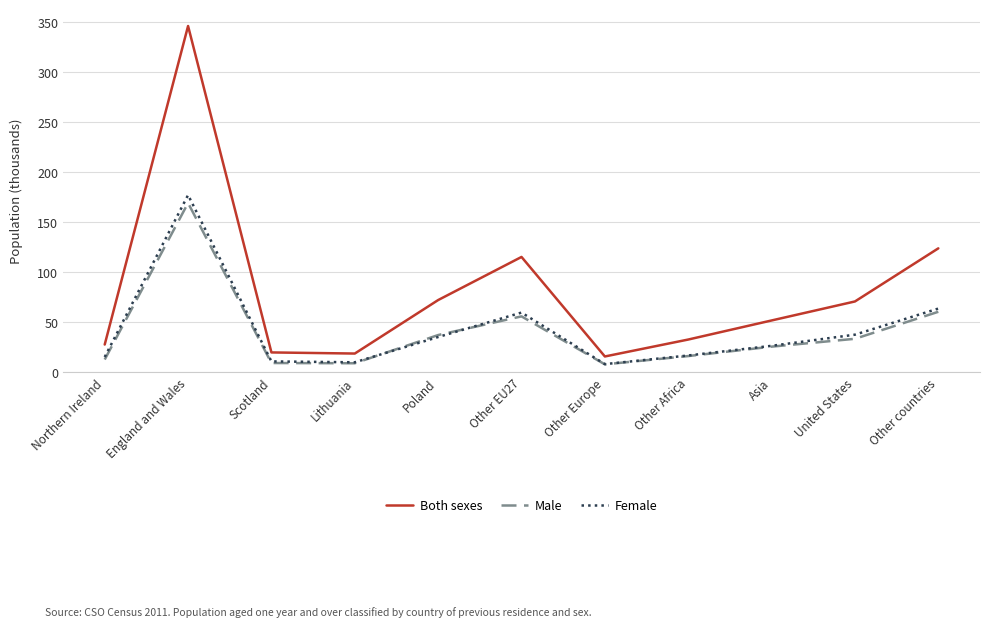

Rank the series by their maximum value, from lowest to highest.

Male, Female, Both sexes